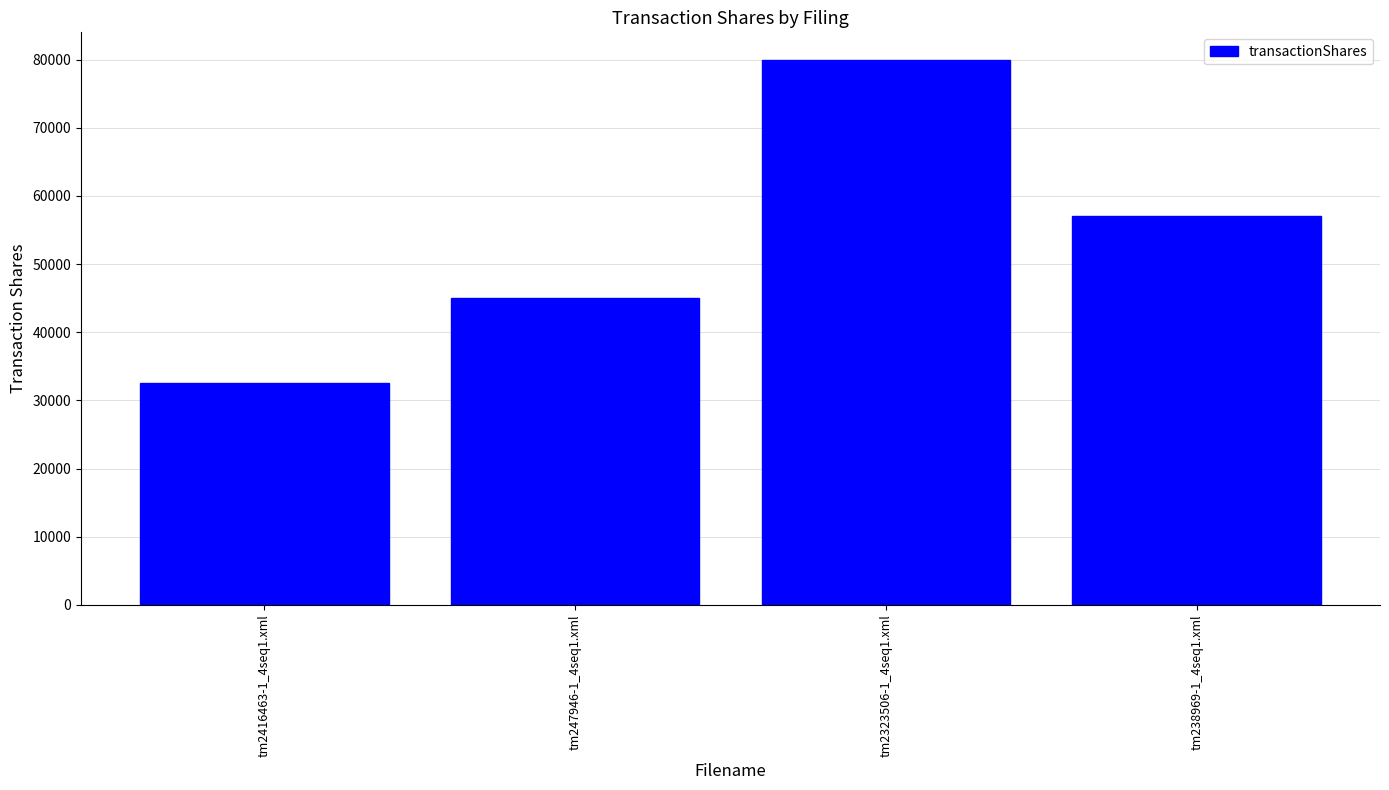

Read the value at tm2323506-1_4seq1.xml, to the nearest 50.

80000